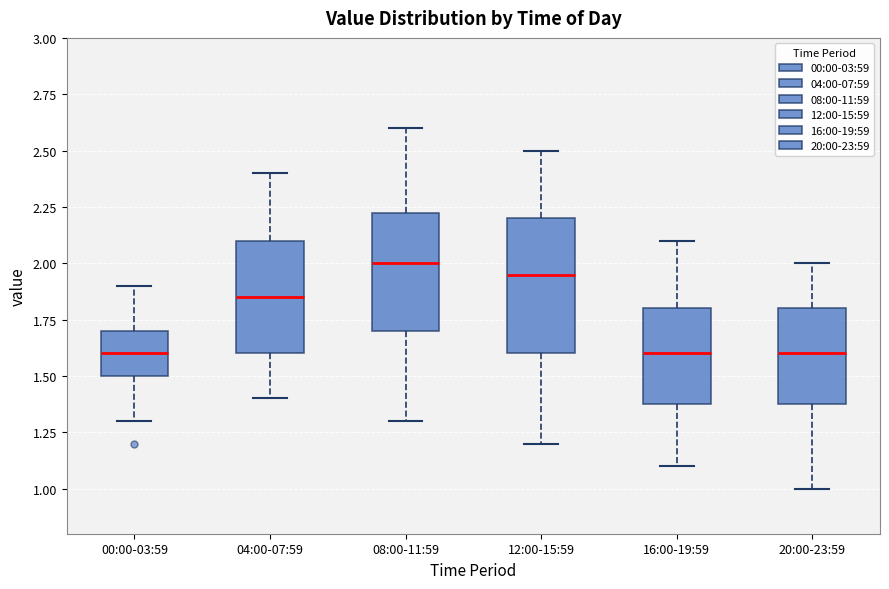

Where does the lower whisker of the box for 16:00-19:59 end on the y-axis? The values are not printed on the chart, so give them approximately, as read against the axis.

1.10